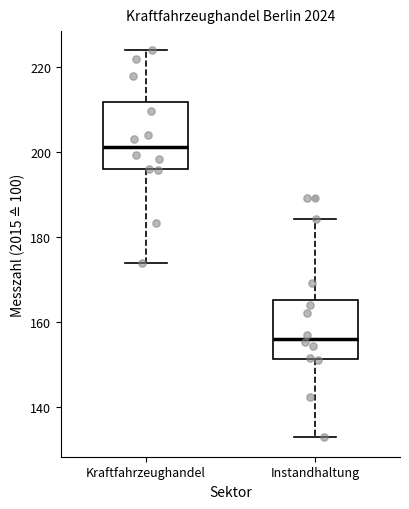

Where is the upper edge of the box for Kraftfahrzeughandel on the y-axis? The values are not printed on the chart, so give them approximately, as read against the axis.

212